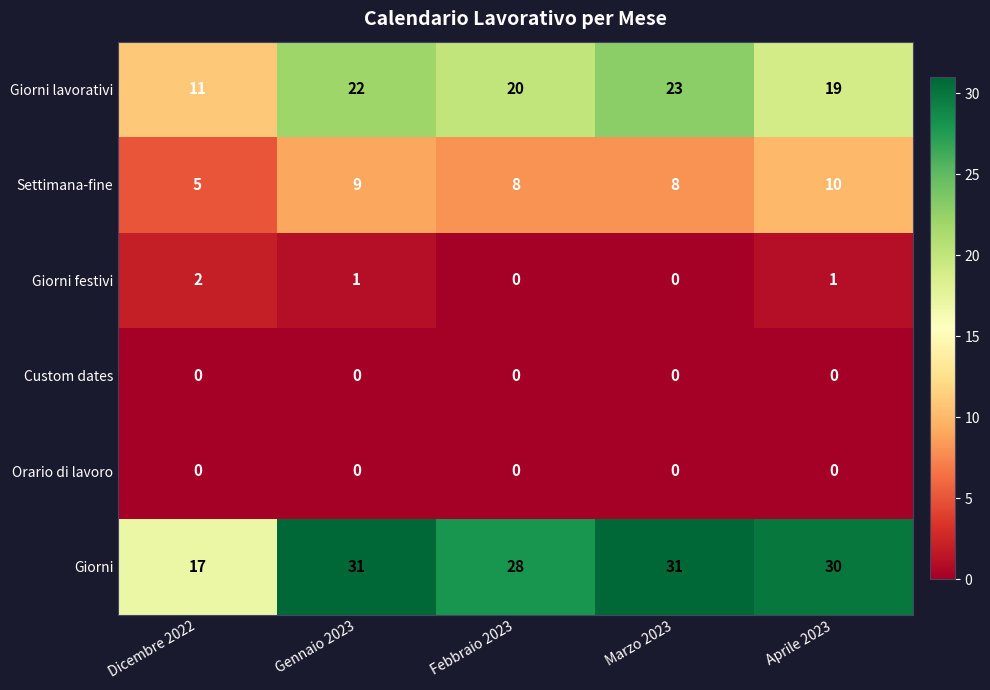

What is the sum of all Giorni festivi values?

4